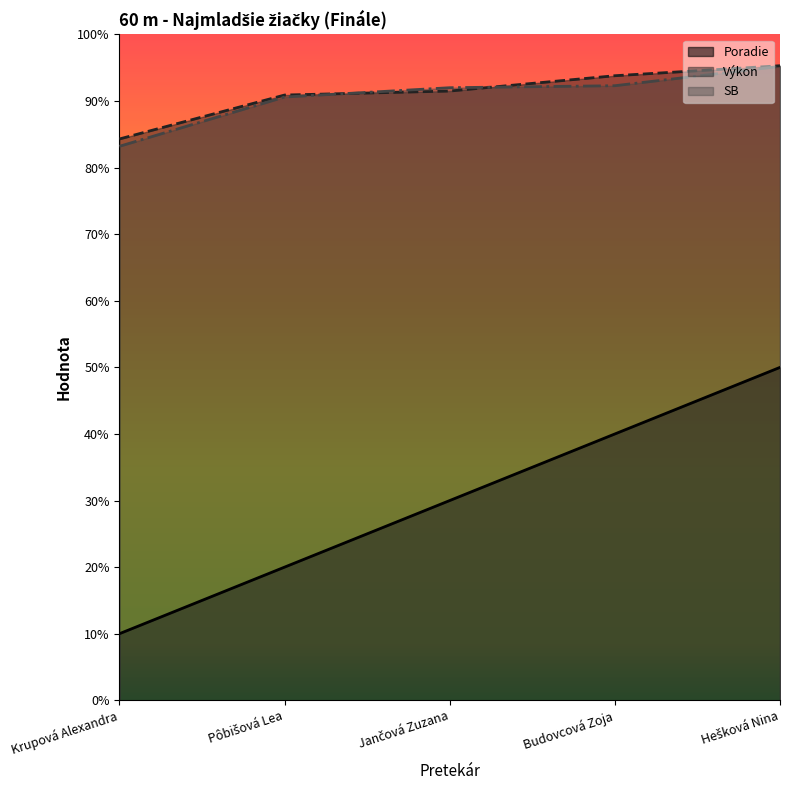

What is the minimum value for Poradie?

1.0